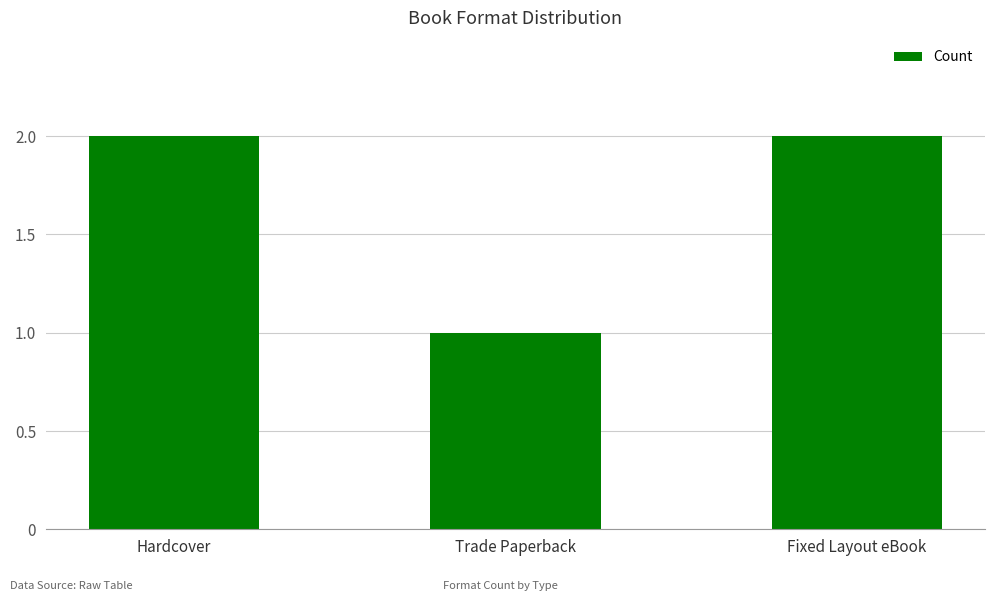

What is the label of the 1st bar from the right?

Fixed Layout eBook